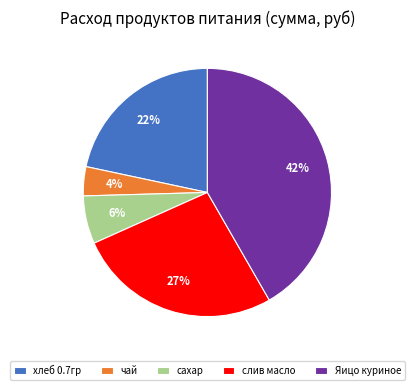

Which category has the biggest portion of the pie?

Яицо куриное